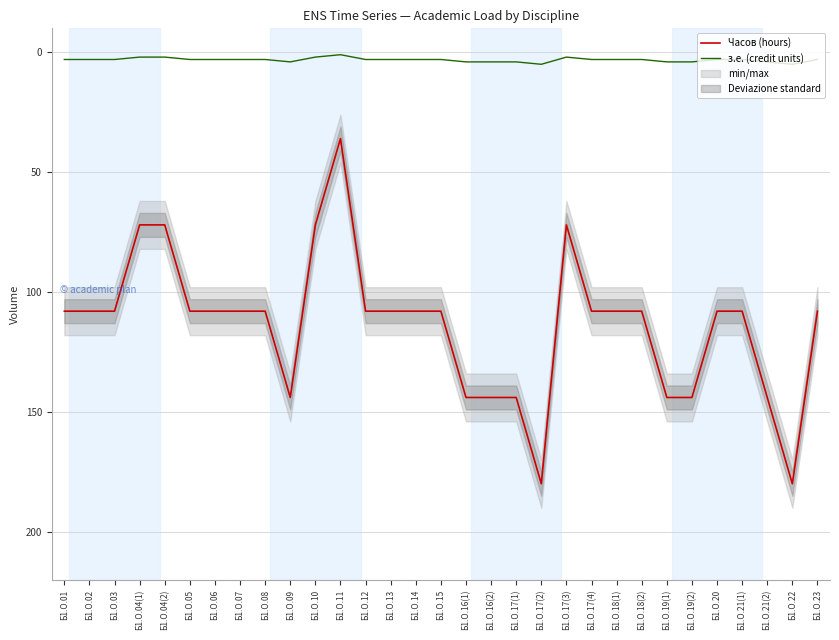

In з.е. (credit units), how many points are higher than both neighbors (excluding endpoints)?

3